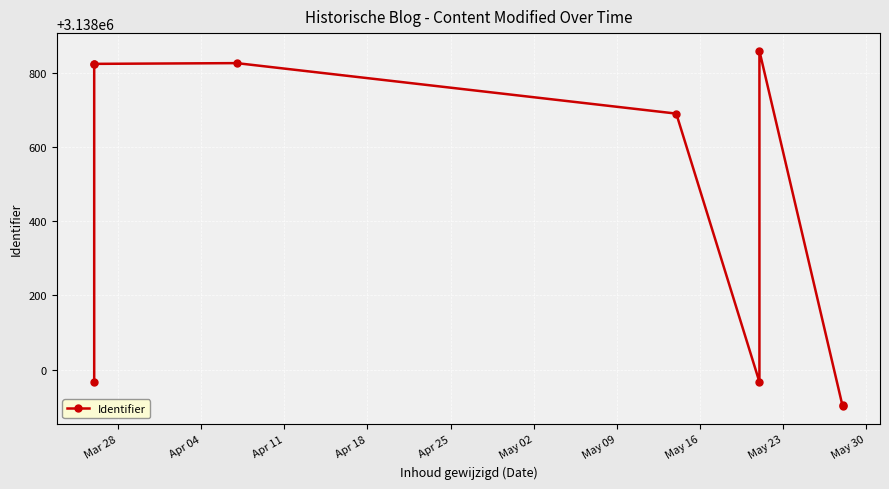

What position from the left is Apr 04?

2